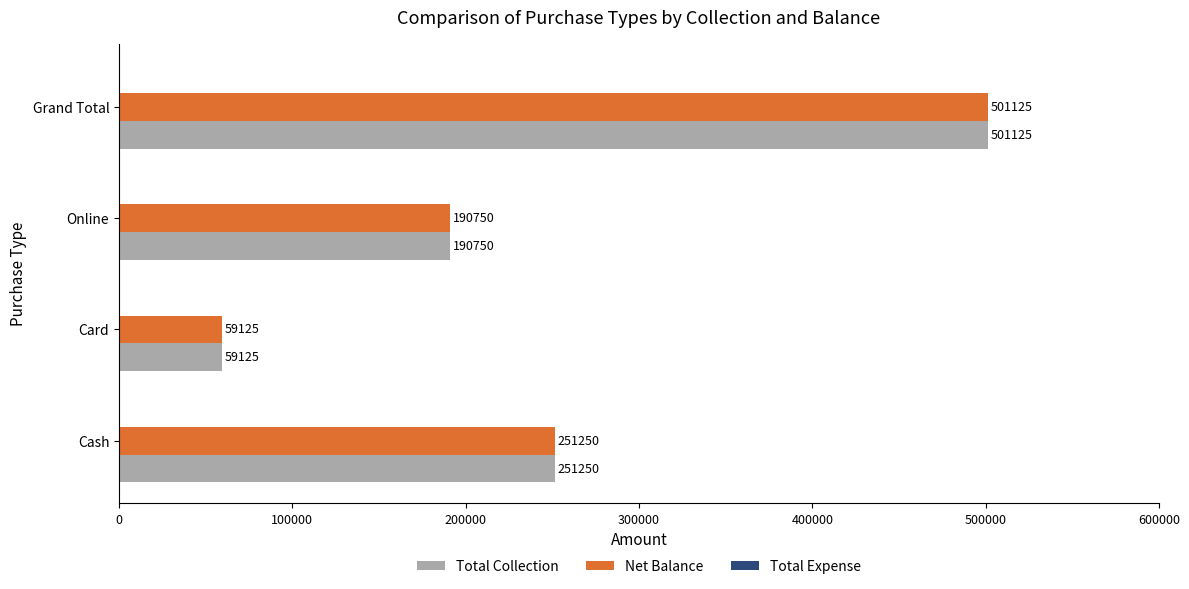

How many data points does each series have?

4